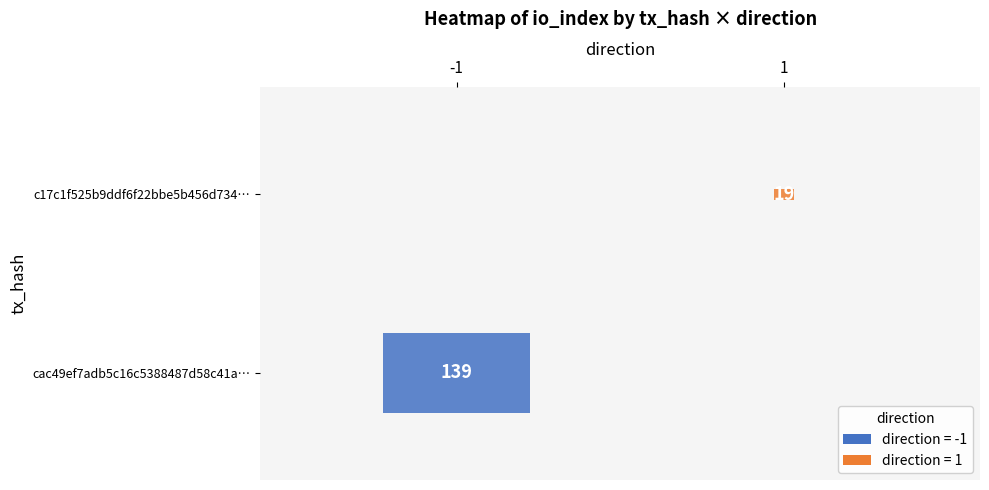

What is the spread (max minus min) of values at direction?

2